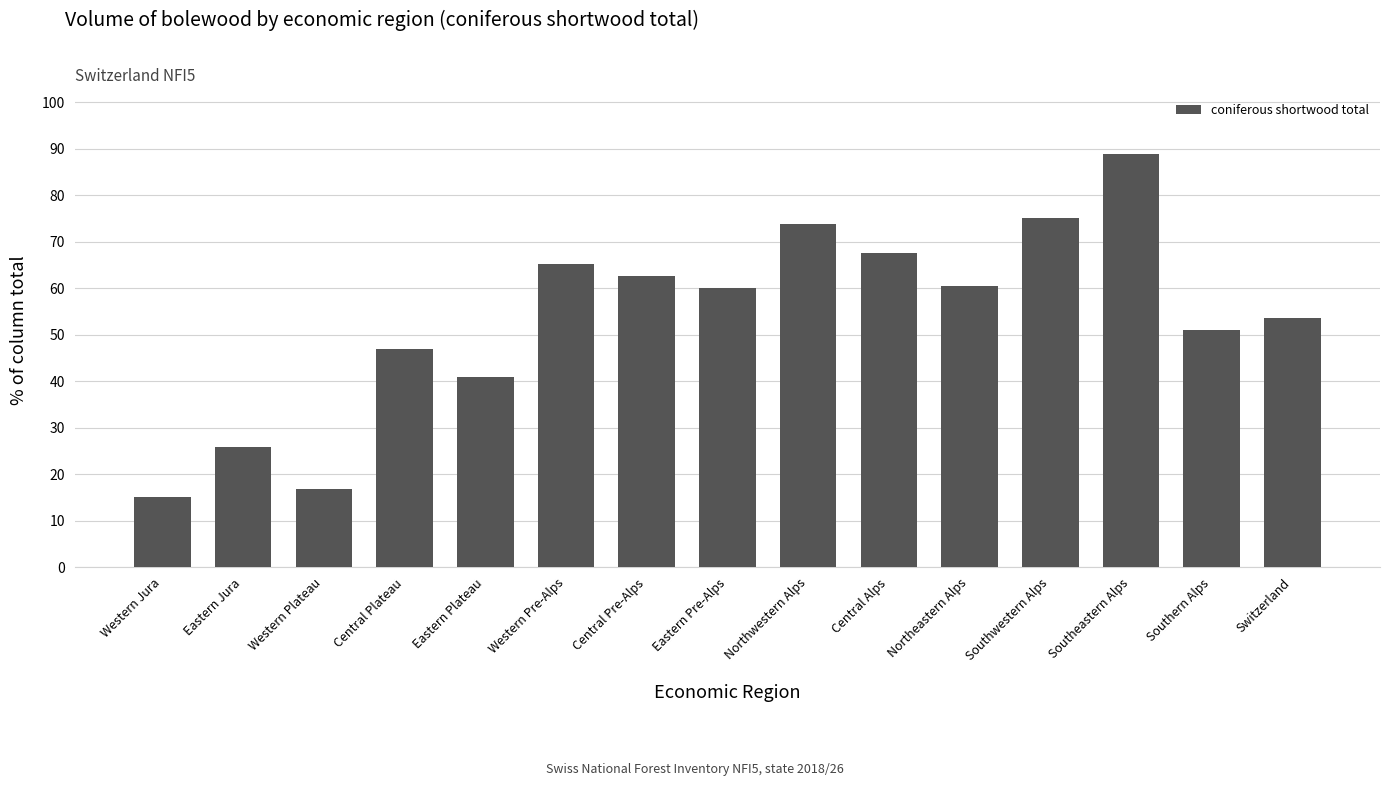

What is the ratio of the value at Central Plateau to the value at Southwestern Alps?

0.6